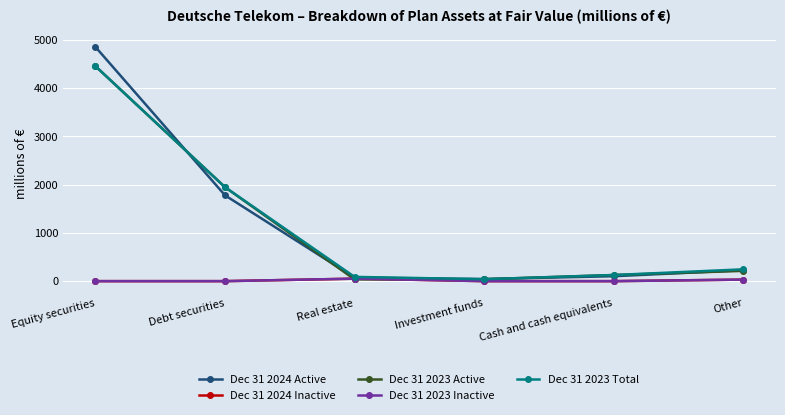

Is it true that Dec 31 2024 Active equals 1779 at Debt securities?

True